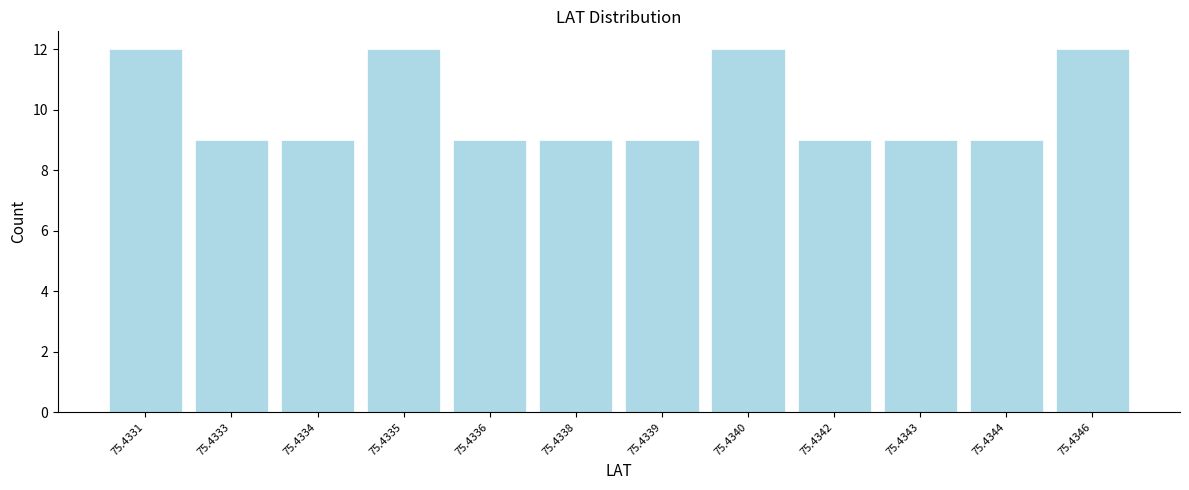

Reading left to right, list all the values displayed in this chart.

12	9	9	12	9	9	9	12	9	9	9	12